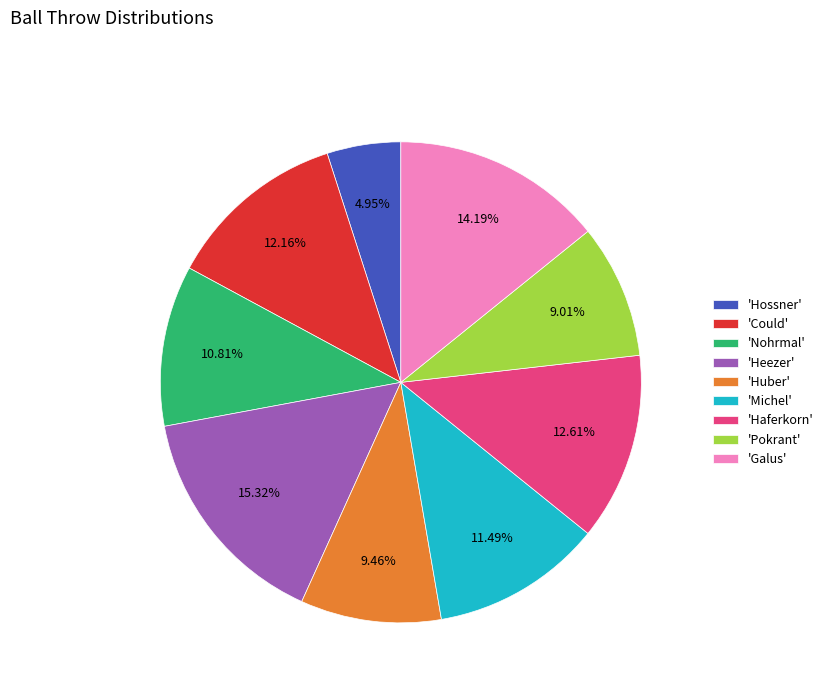

What is the ratio of the value at 'Heezer' to the value at 'Haferkorn'?

1.2